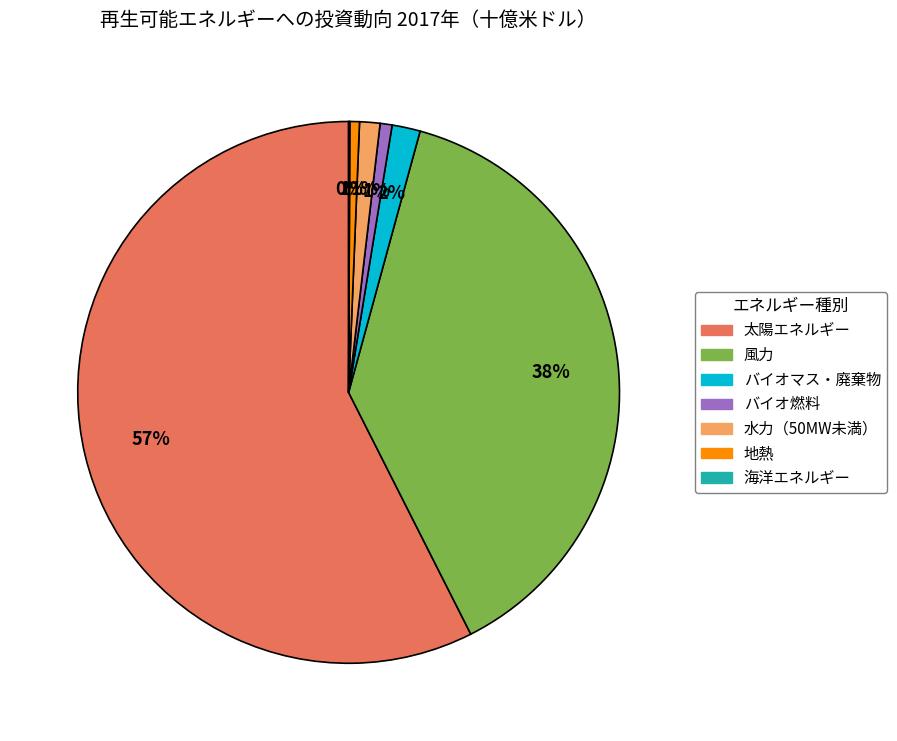

Does 太陽エネルギー account for over 50% of the chart?

Yes